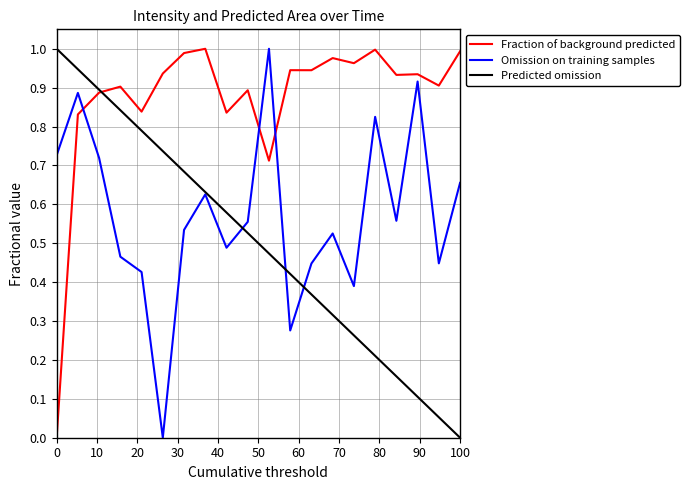

Which series has the largest total across all categories?

Fraction of background predicted